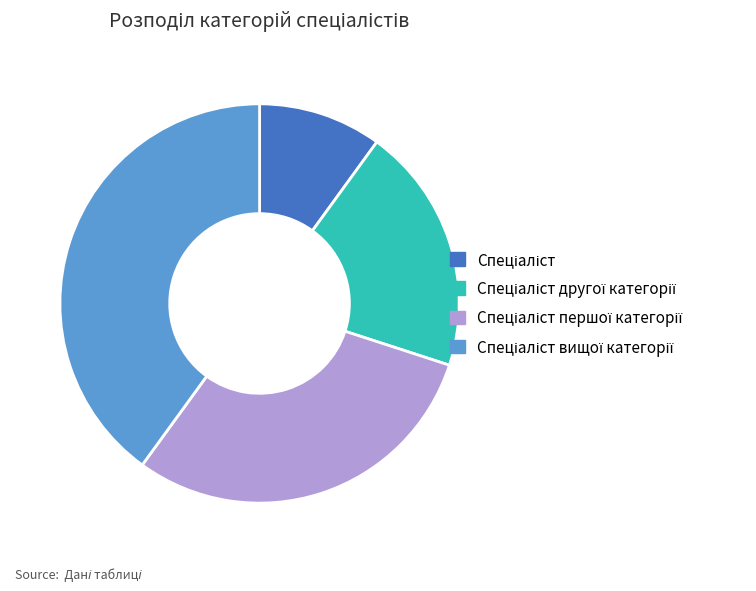

Is there a majority slice in this chart?

No